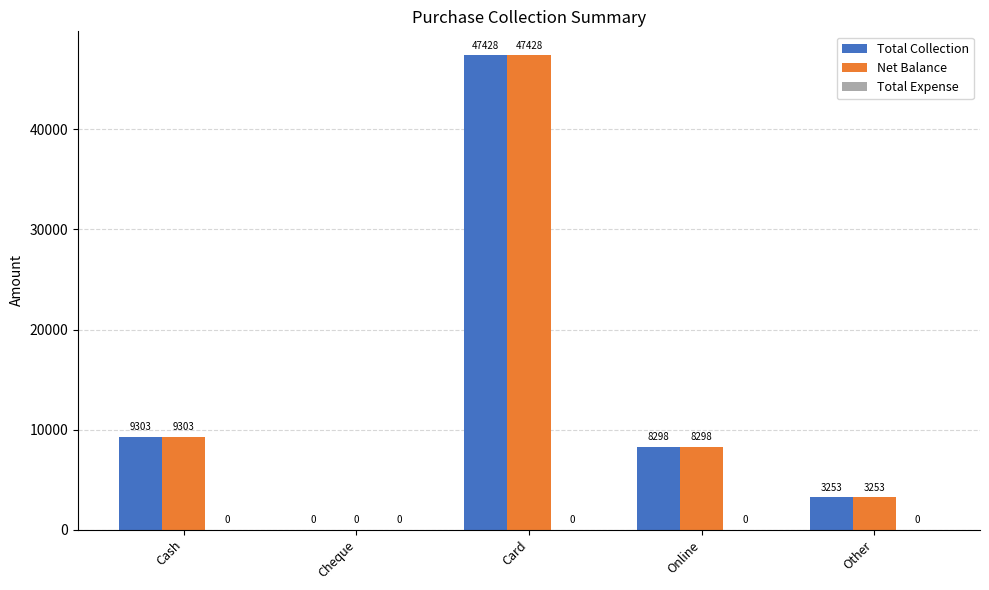

Which category has the highest value in the Total Collection series?

Card